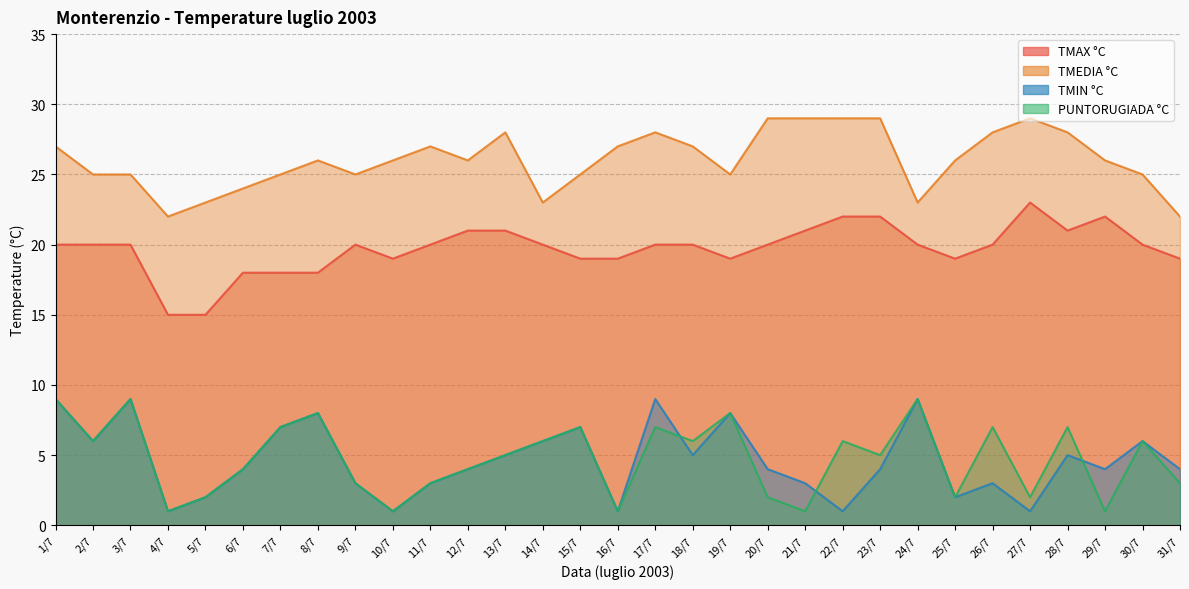

What is the label of the 28th point from the left?

28/7